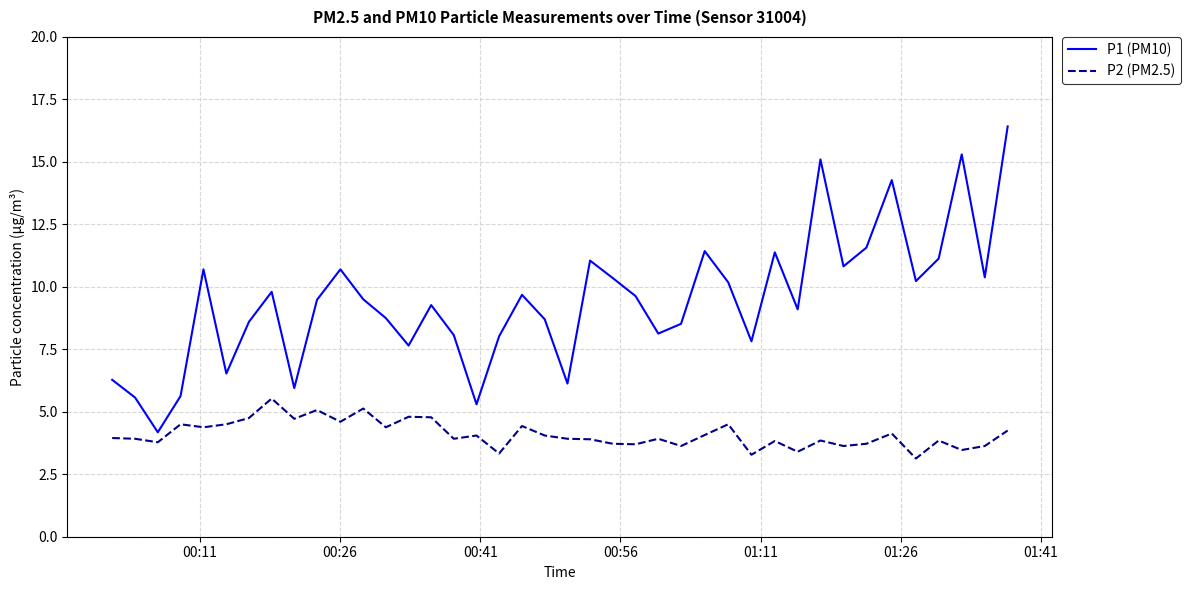

What are all the series names shown in the legend?

P1 (PM10), P2 (PM2.5)